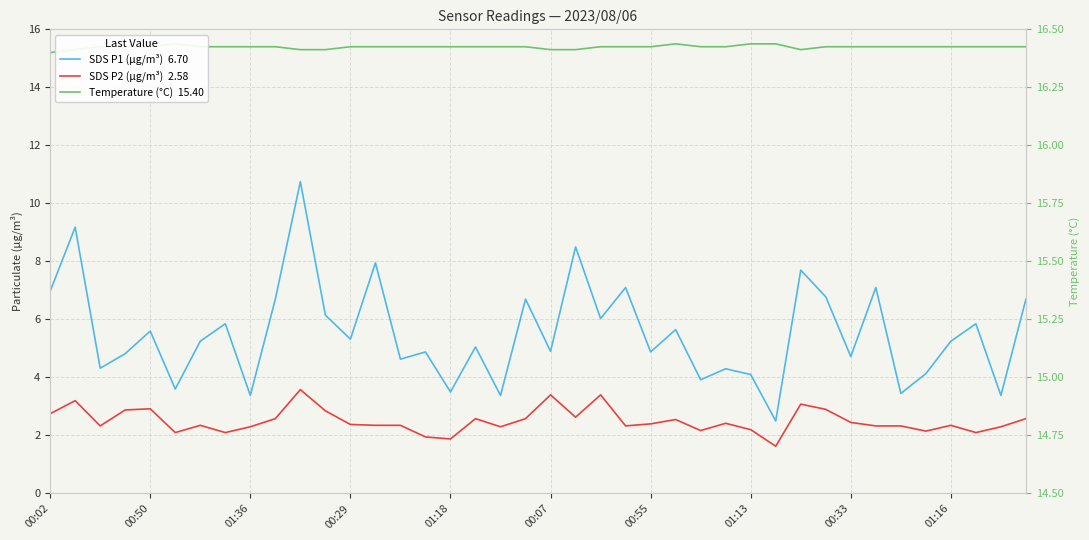

At how many categories does at least one series exceed 8?

40